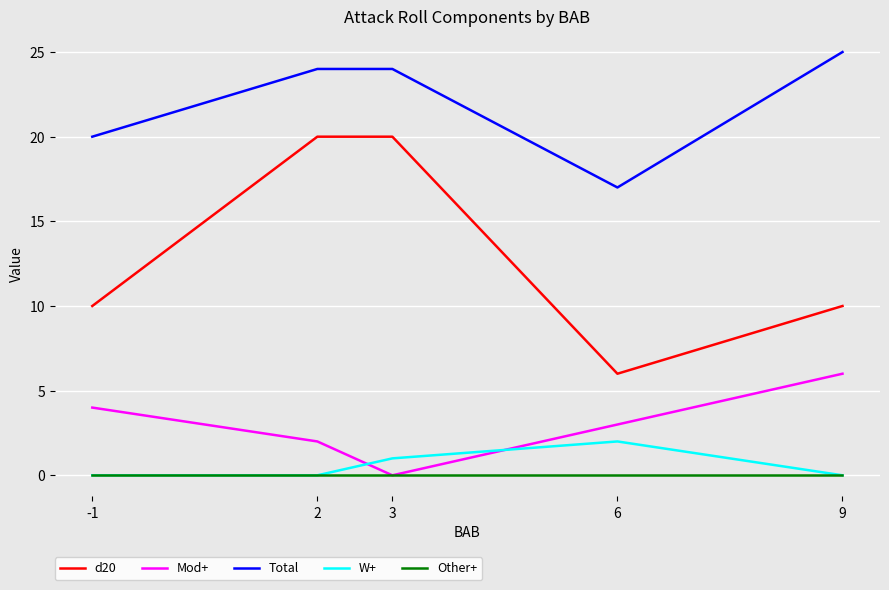

Which series ends up on top after the final intersection of Mod+ and W+?

Mod+